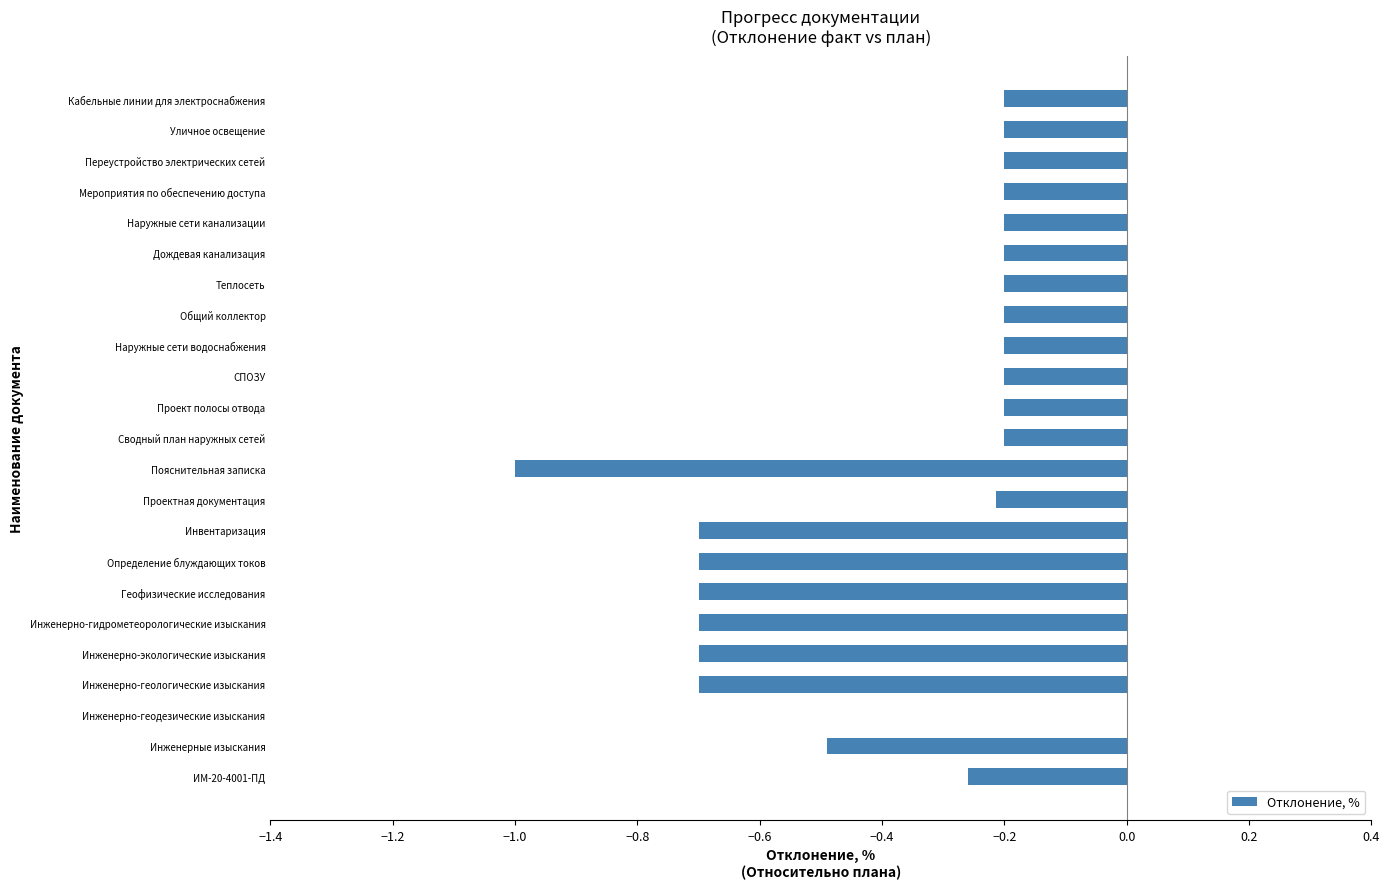

Is it true that the value at Наружные сети канализации is -0.1?

False